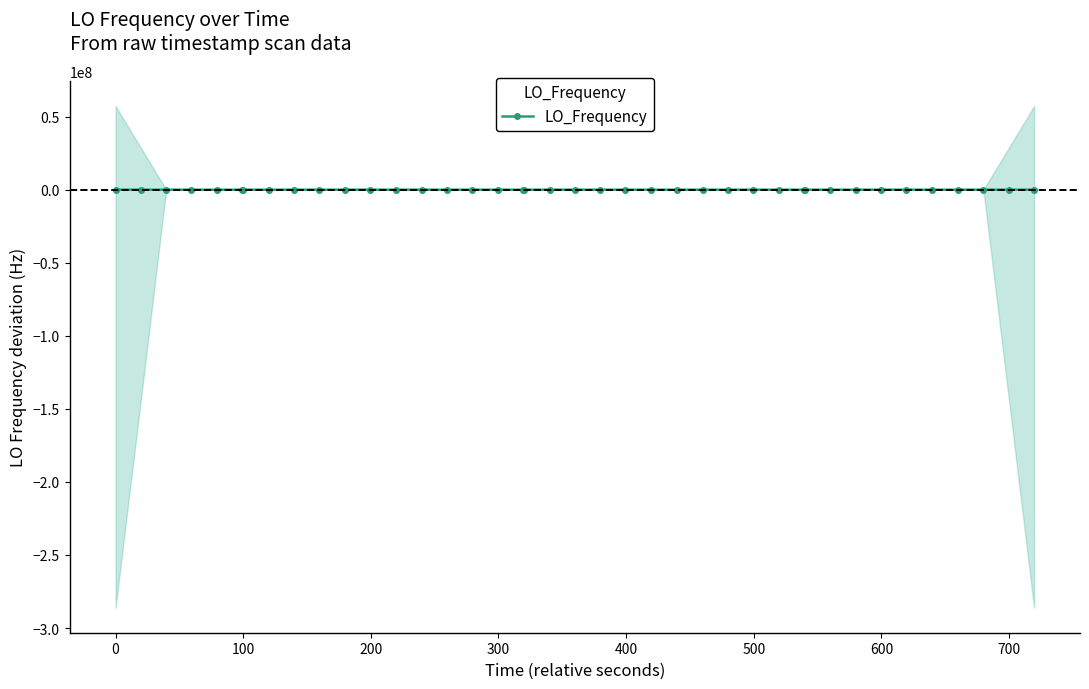

Is this an area chart (filled region under the line)?

No